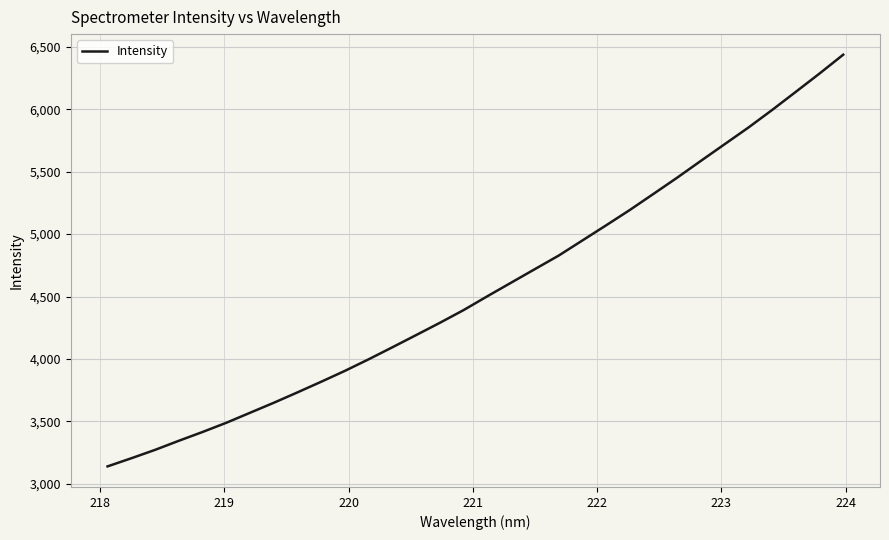

What is the greatest value displayed?

6438.3